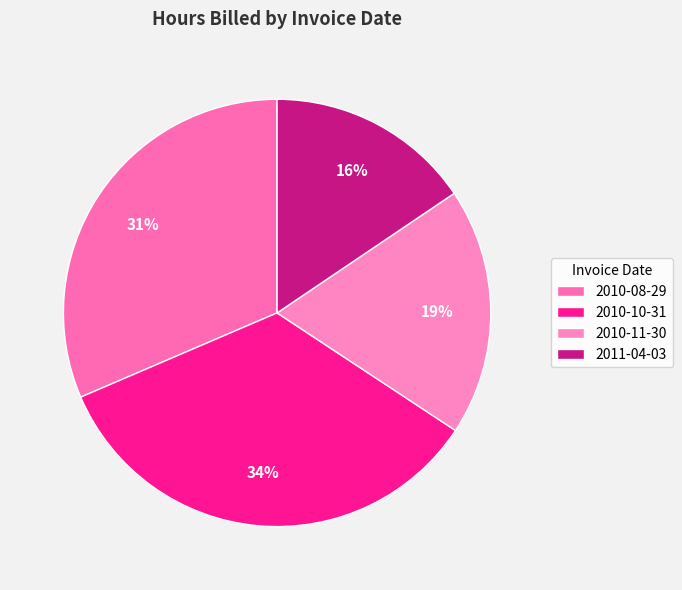

Is it true that 2010-11-30 is 19% of the pie?

True